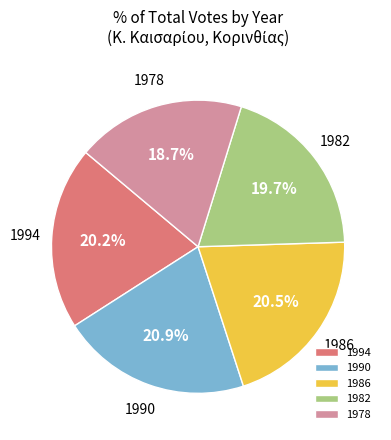

Which slice is the smallest?

1978